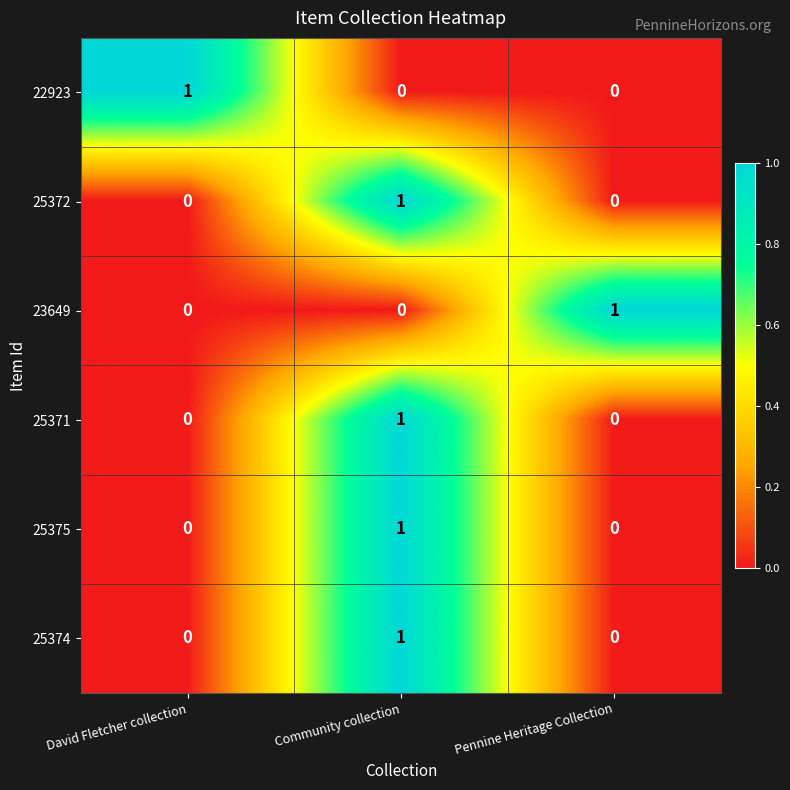

The 25375 series shows 0 at Community collection. True or false?

False